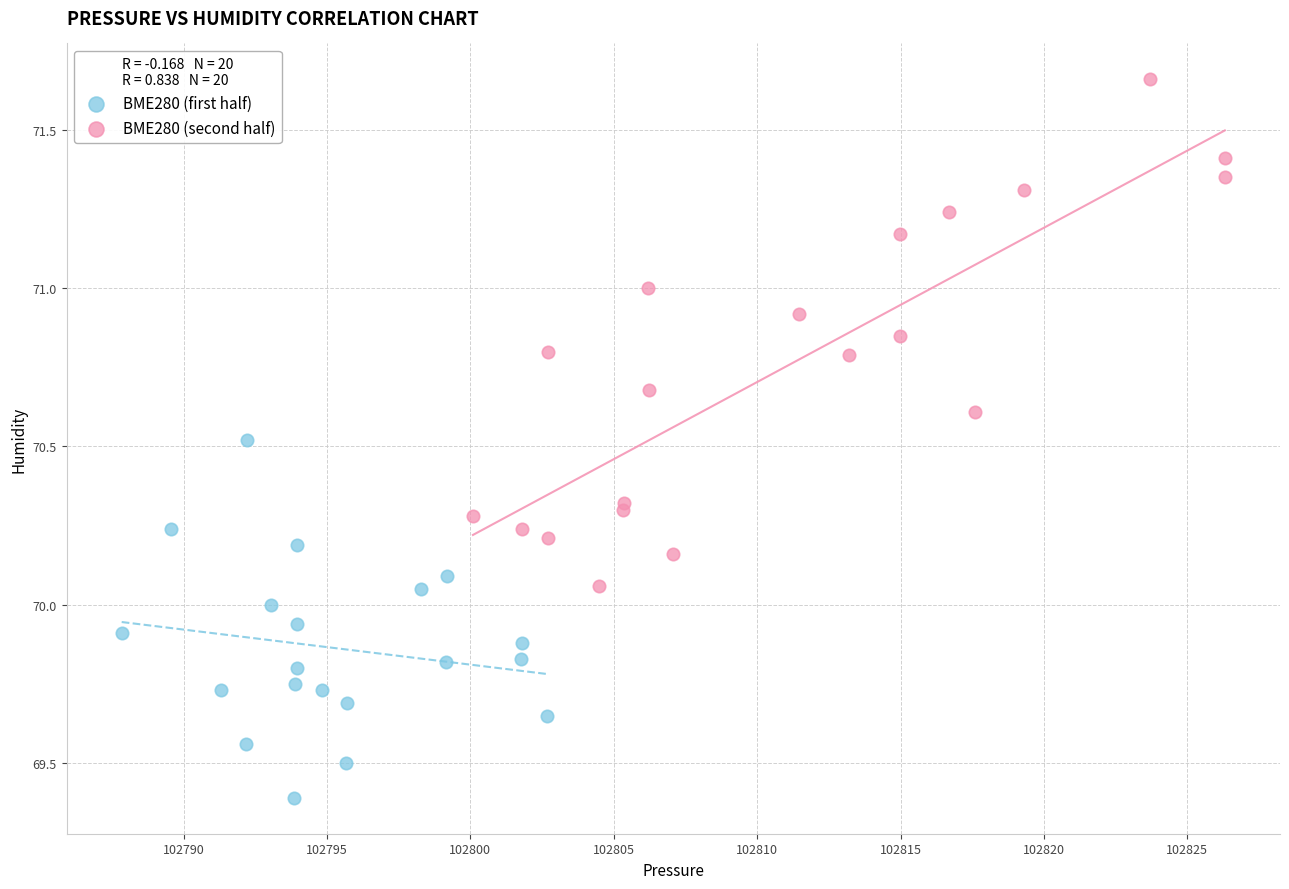

Which series has the widest spread of Y values?

BME280 (second half)